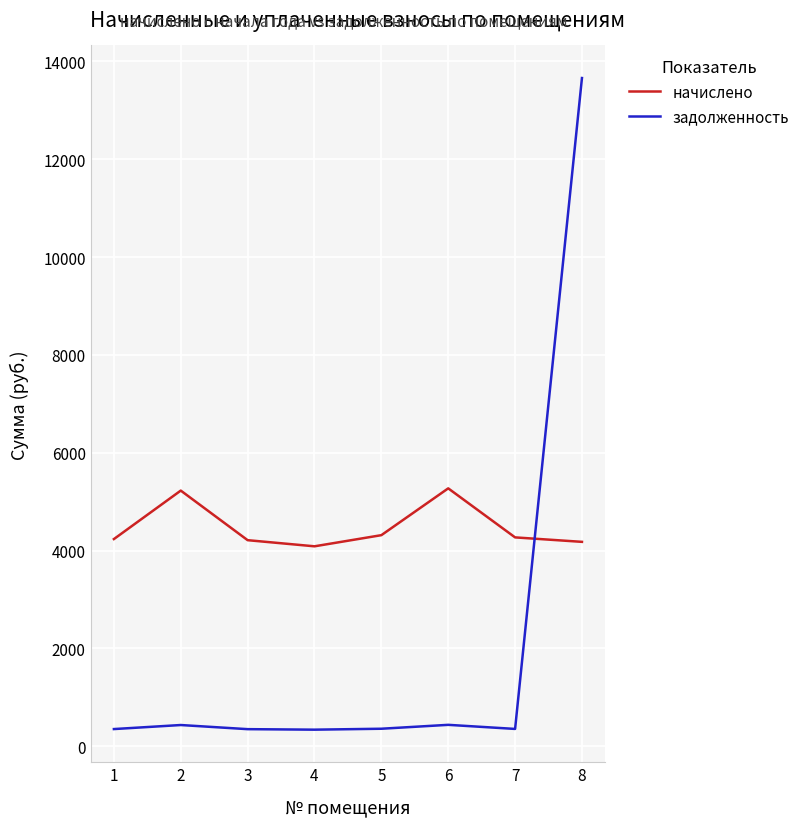

At how many categories does at least one series exceed 12876?

1